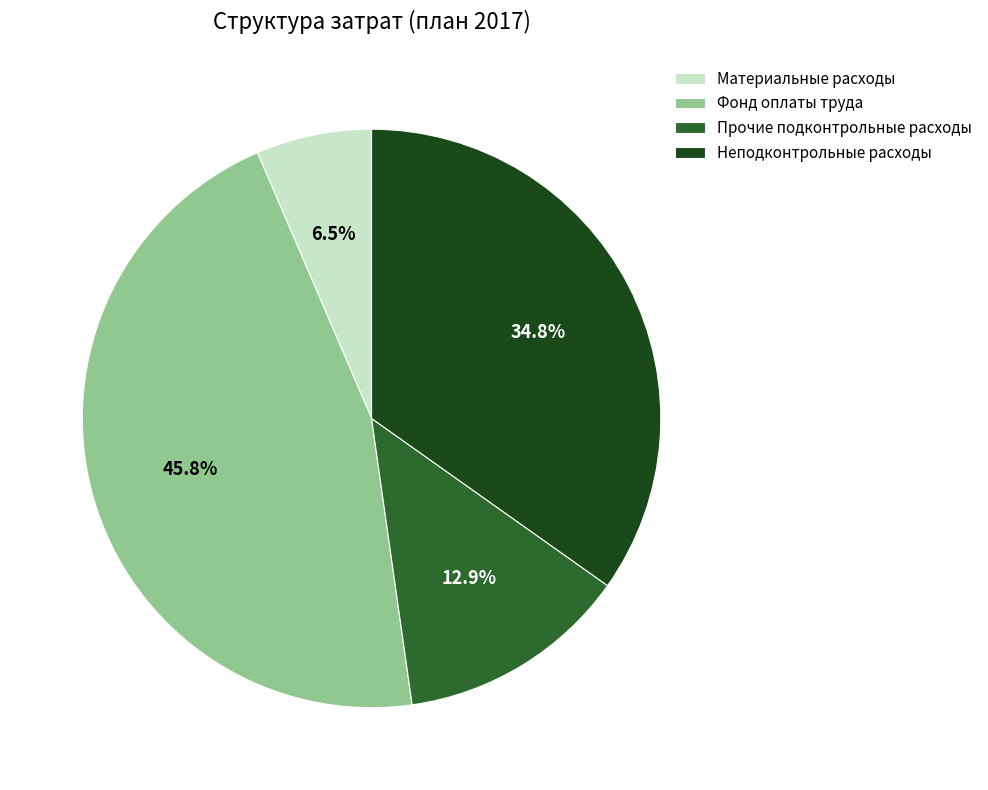

To the nearest percent, what is the difference between the Материальные расходы and Фонд оплаты труда slice percentages?

39%